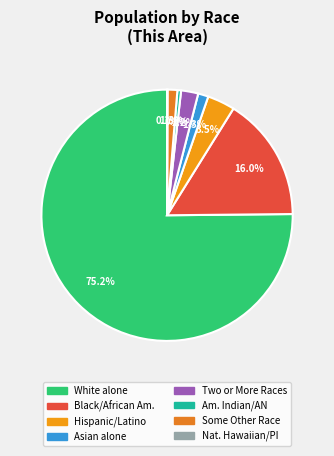

Which slice represents more than half of the pie?

White alone